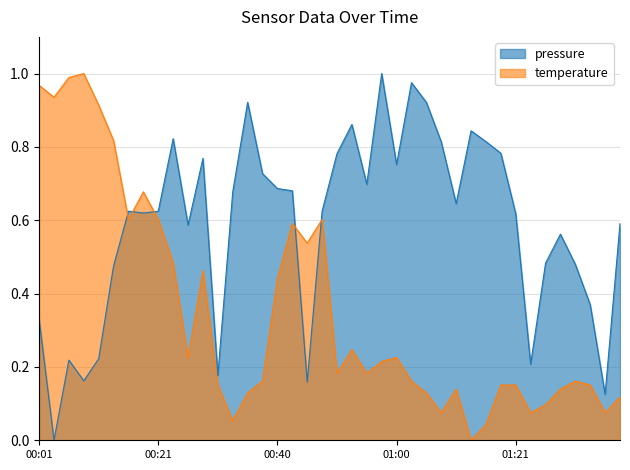

What is the difference between the highest and lowest values at 00:33?

0.6